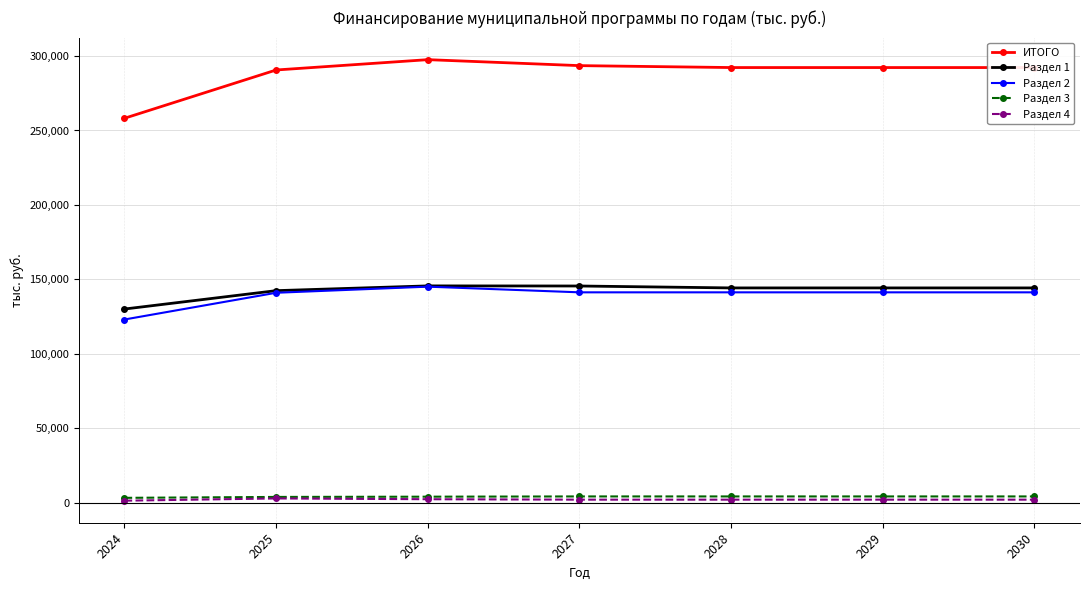

True or false: ИТОГО and Раздел 2 intersect in this chart.

False